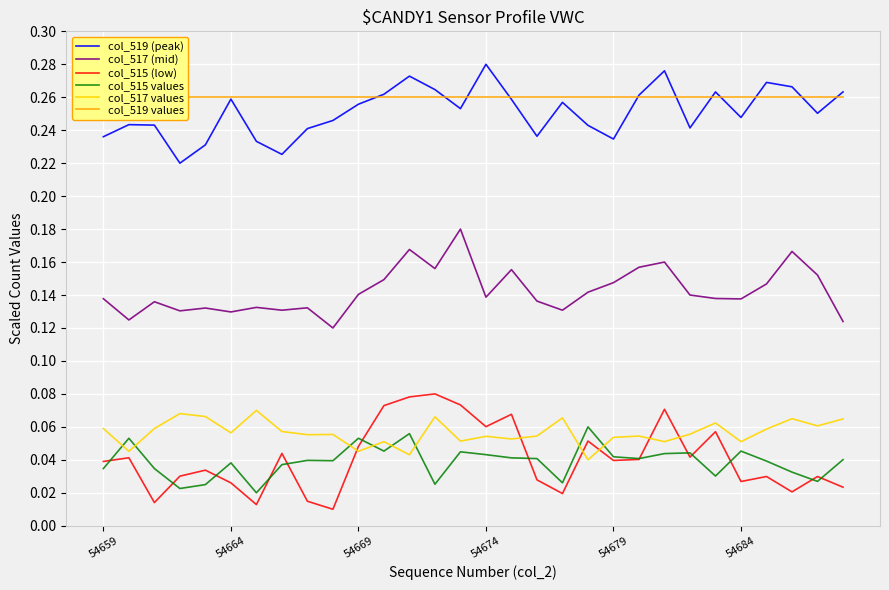

What is the greatest value displayed?

0.3